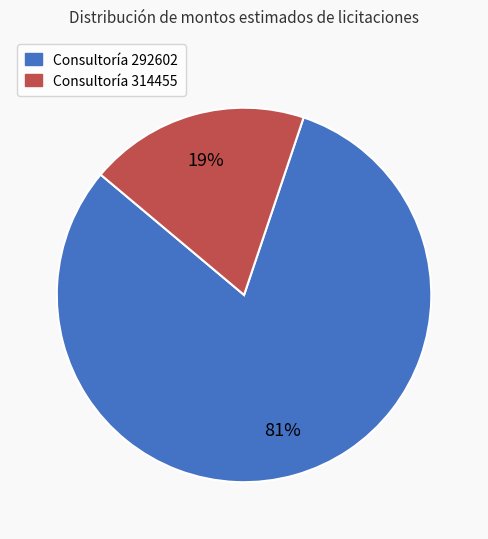

To the nearest percent, what is the difference between the largest and smallest slice percentages?

62%